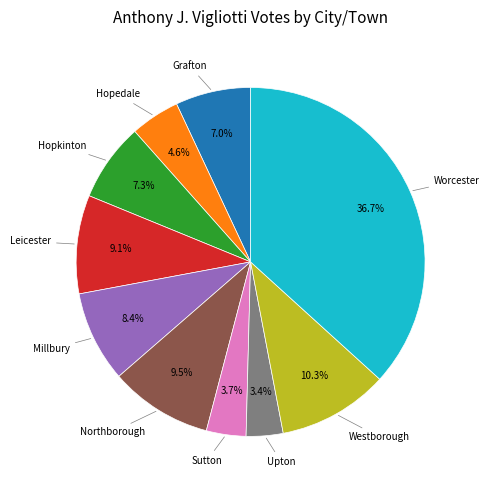

Is there a majority slice in this chart?

No